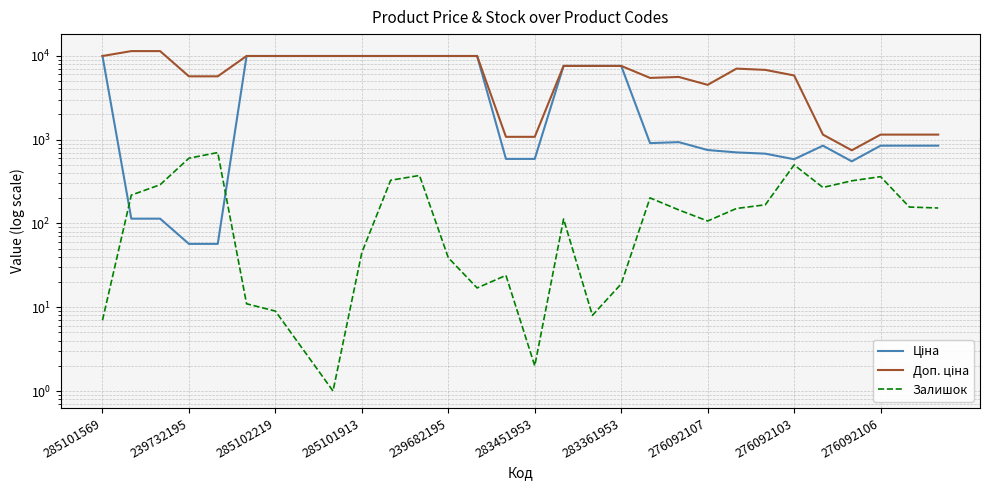

What is the sum of all Доп. ціна values?

199566.6